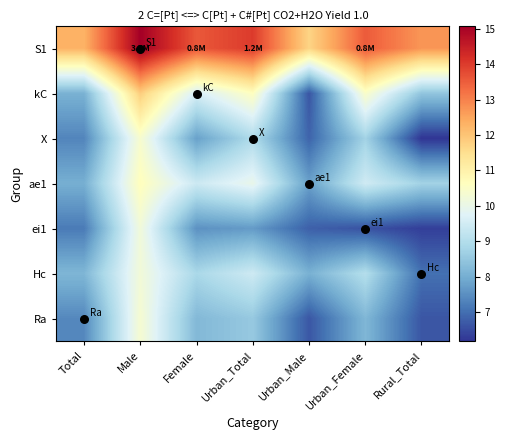

What is the total value across all series at Urban_Female?

66.0